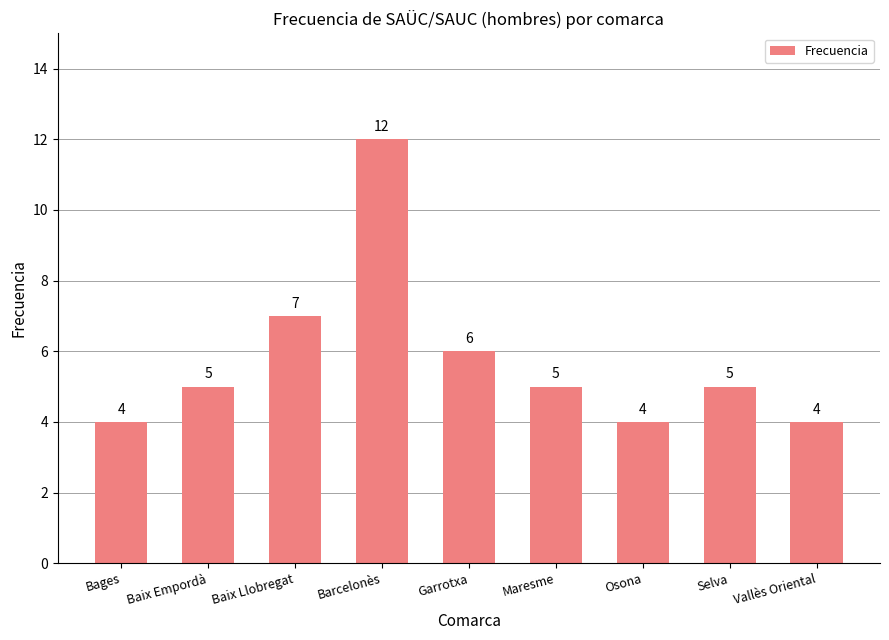

What is the average value?

6